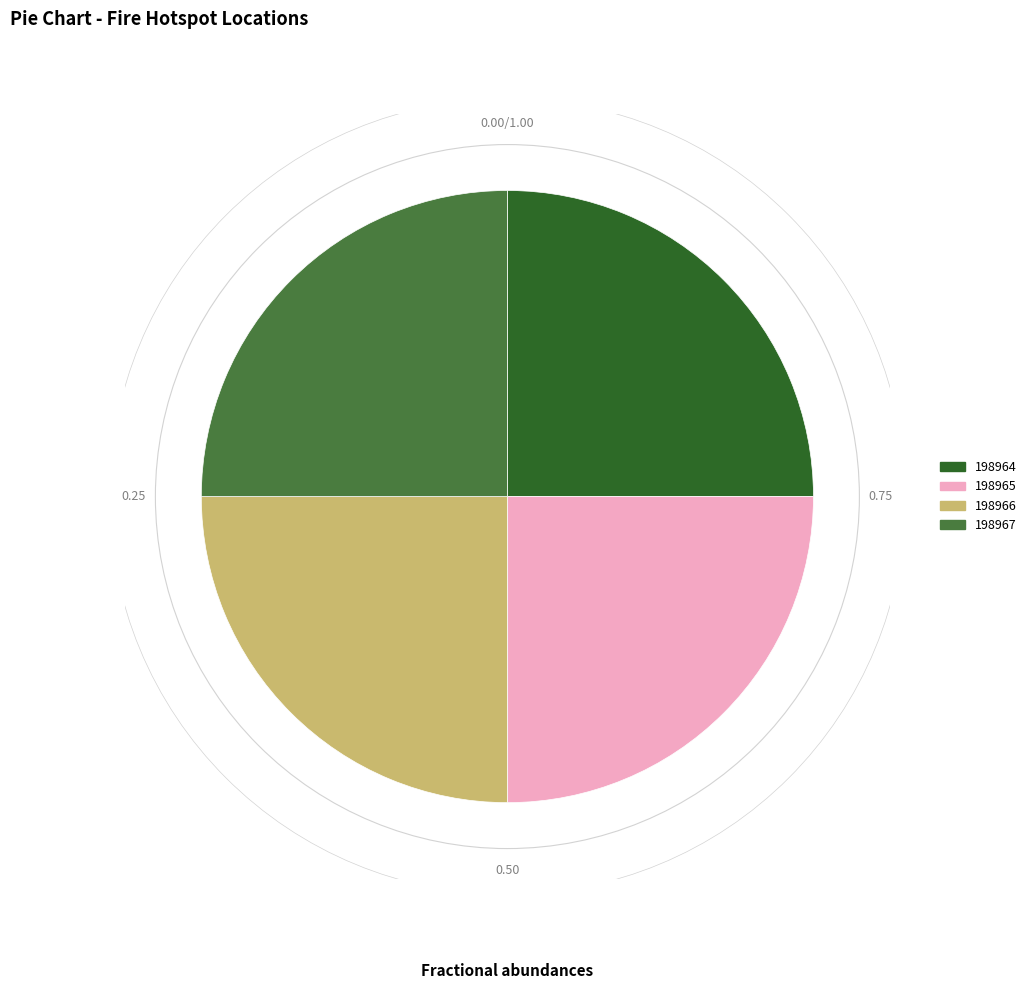

Is there a majority slice in this chart?

No